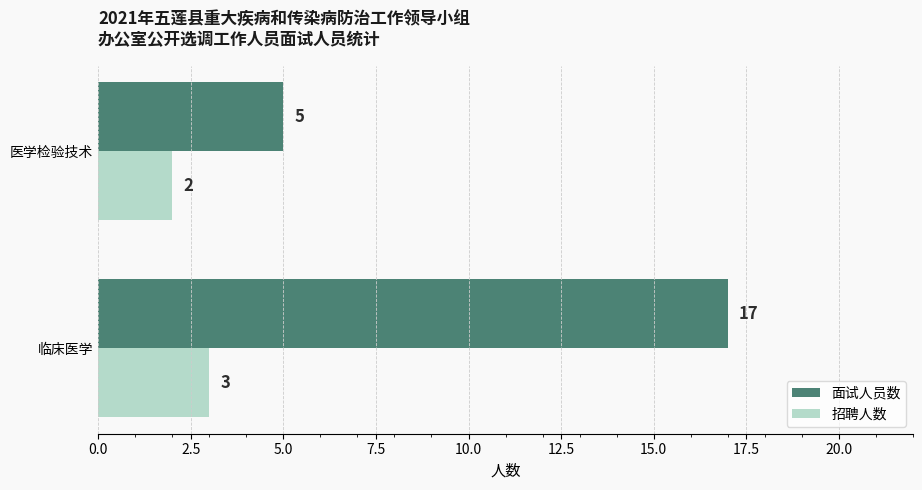

Which category has the lowest value in the 面试人员数 series?

医学检验技术